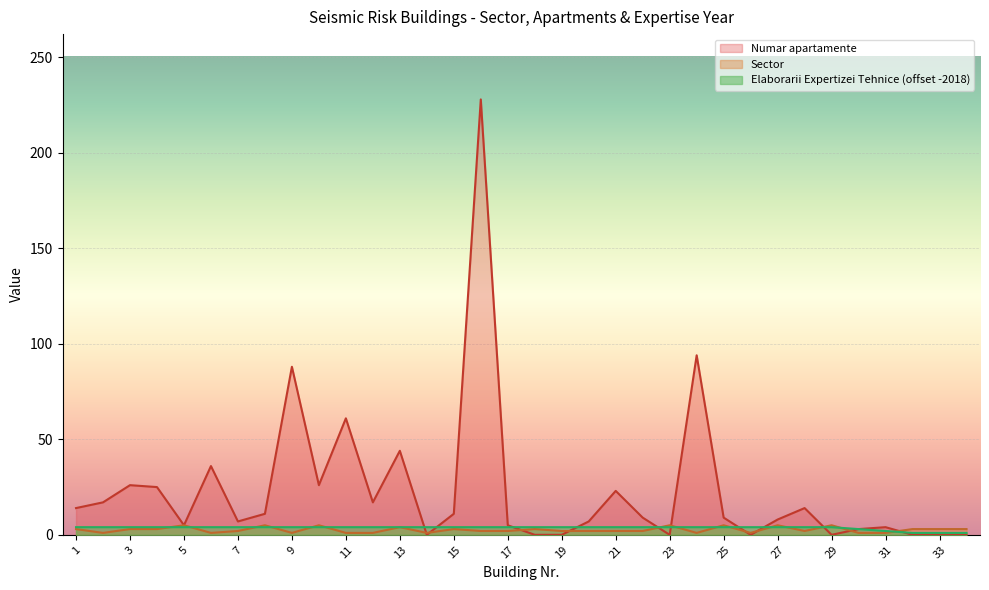

What is the difference between the Sector values at 1 and 5?

2